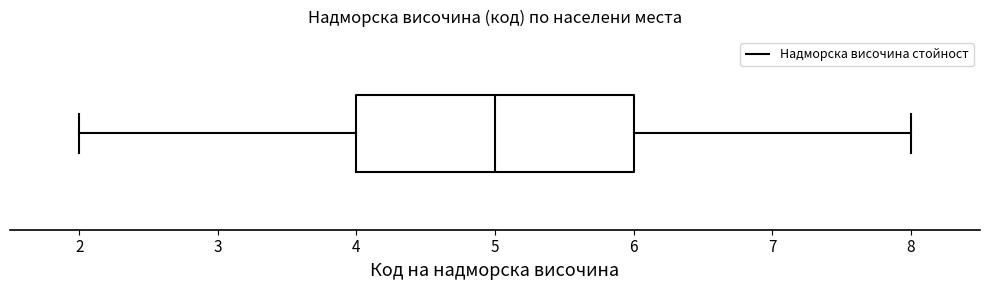

Where does the right whisker of the box end on the x-axis? The values are not printed on the chart, so give them approximately, as read against the axis.

8